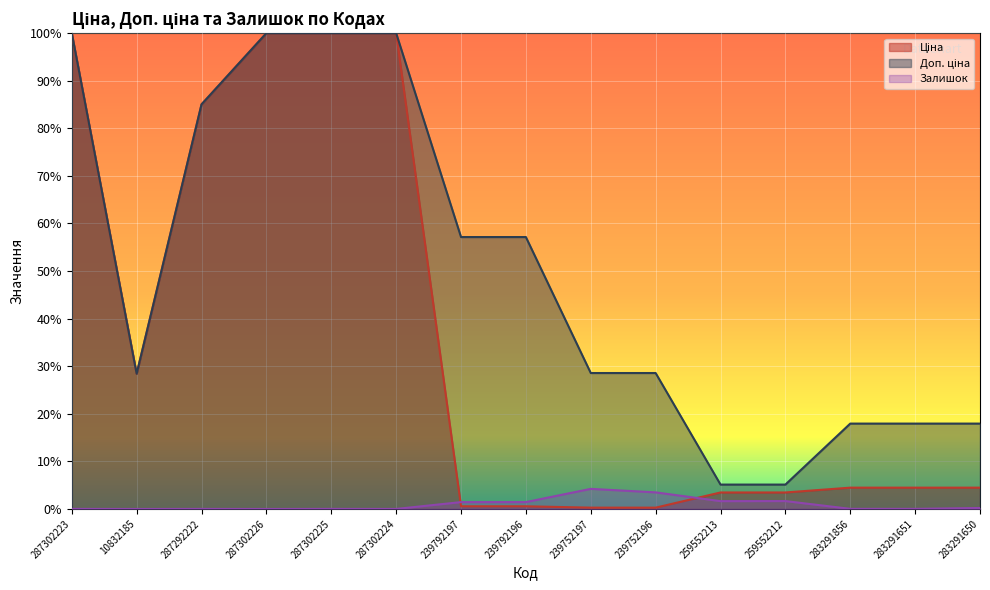

True or false: Залишок has a value of 0.0 at 287302225.

False